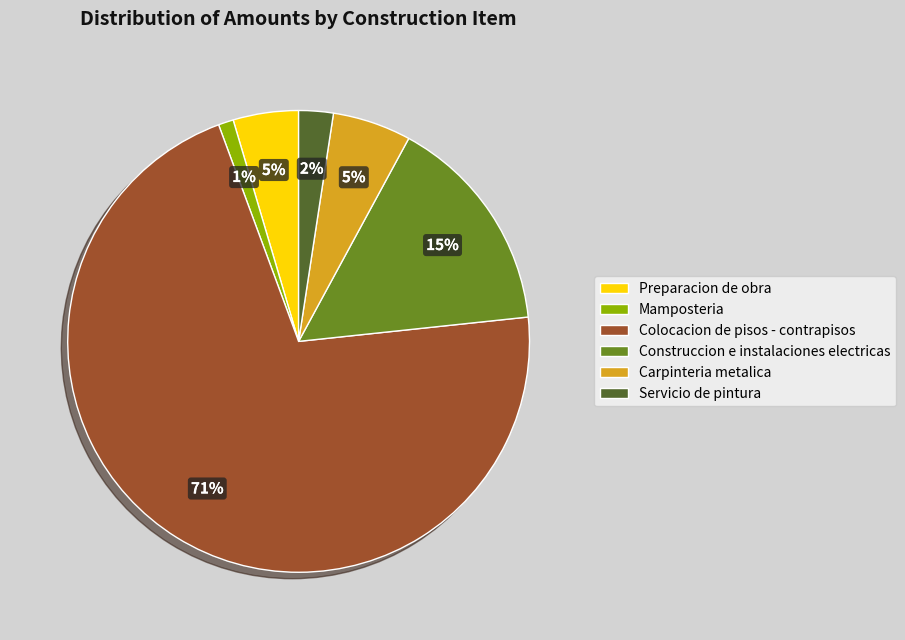

To the nearest percent, what is the average slice percentage?

17%